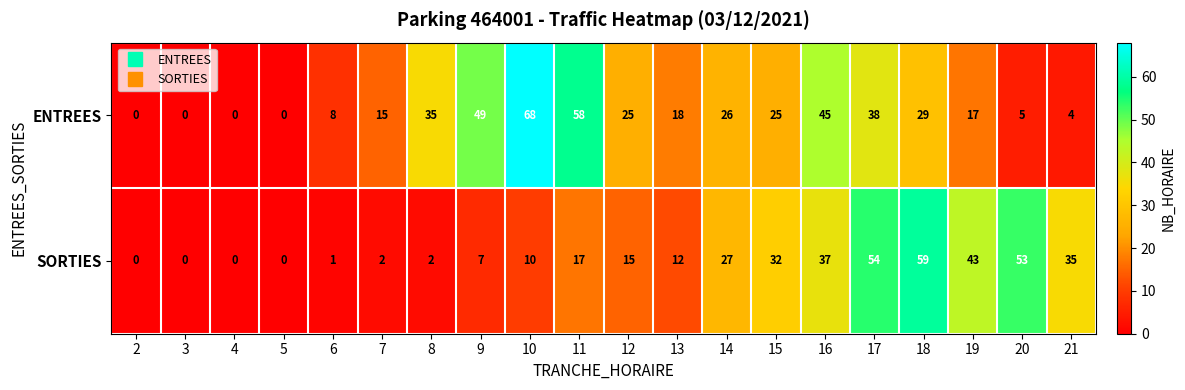

Between 6 and 8, which series saw the biggest shift?

ENTREES